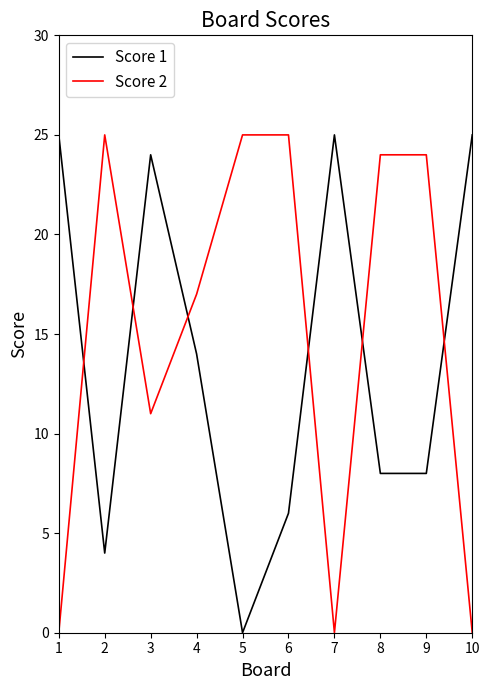

What is the greatest value displayed?

25